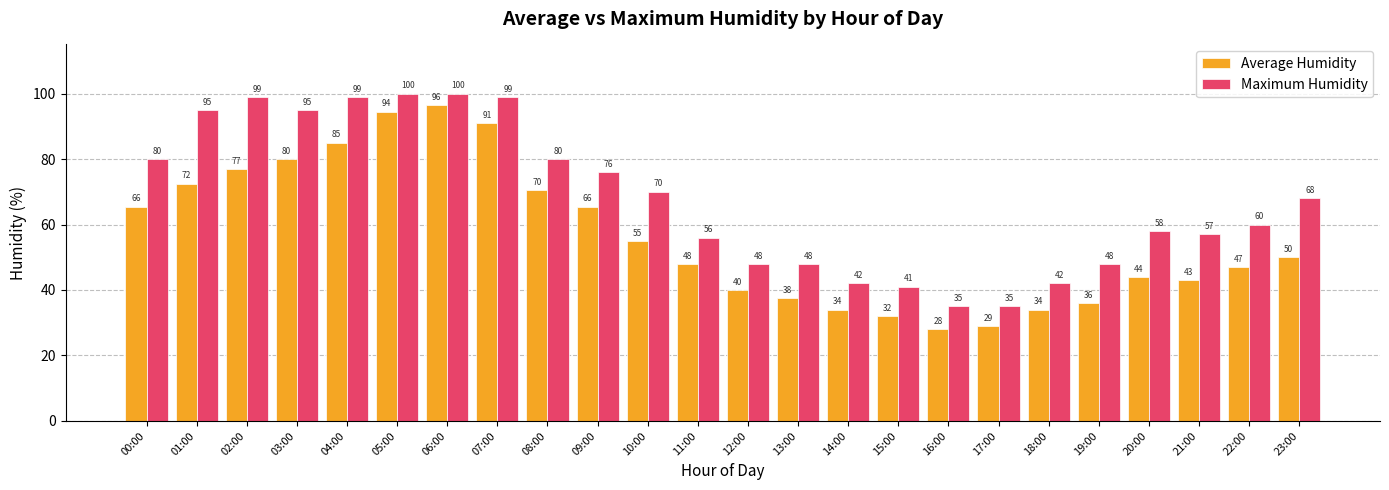

How many bars are there in total?

48